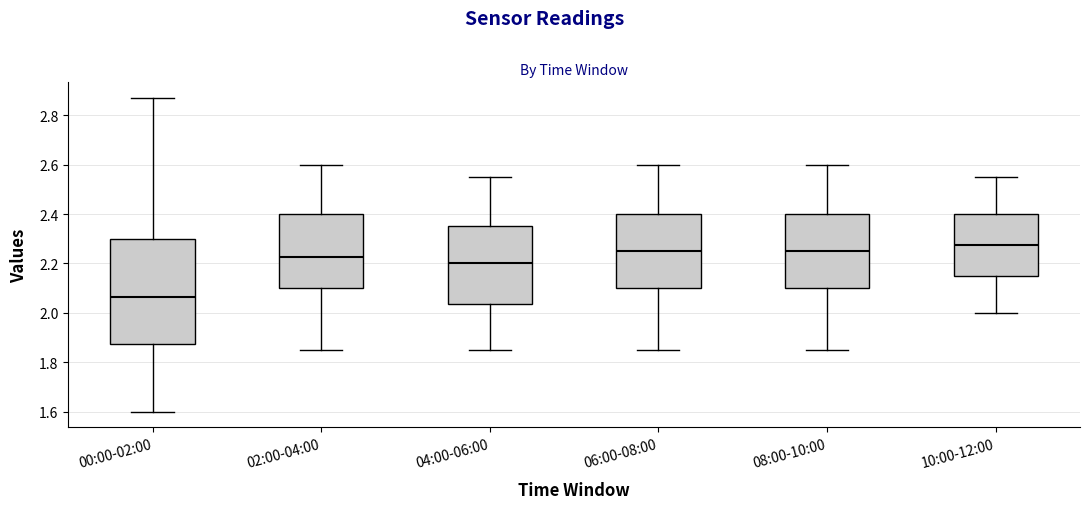

Where is the upper edge of the box for 08:00-10:00 on the y-axis? The values are not printed on the chart, so give them approximately, as read against the axis.

2.40